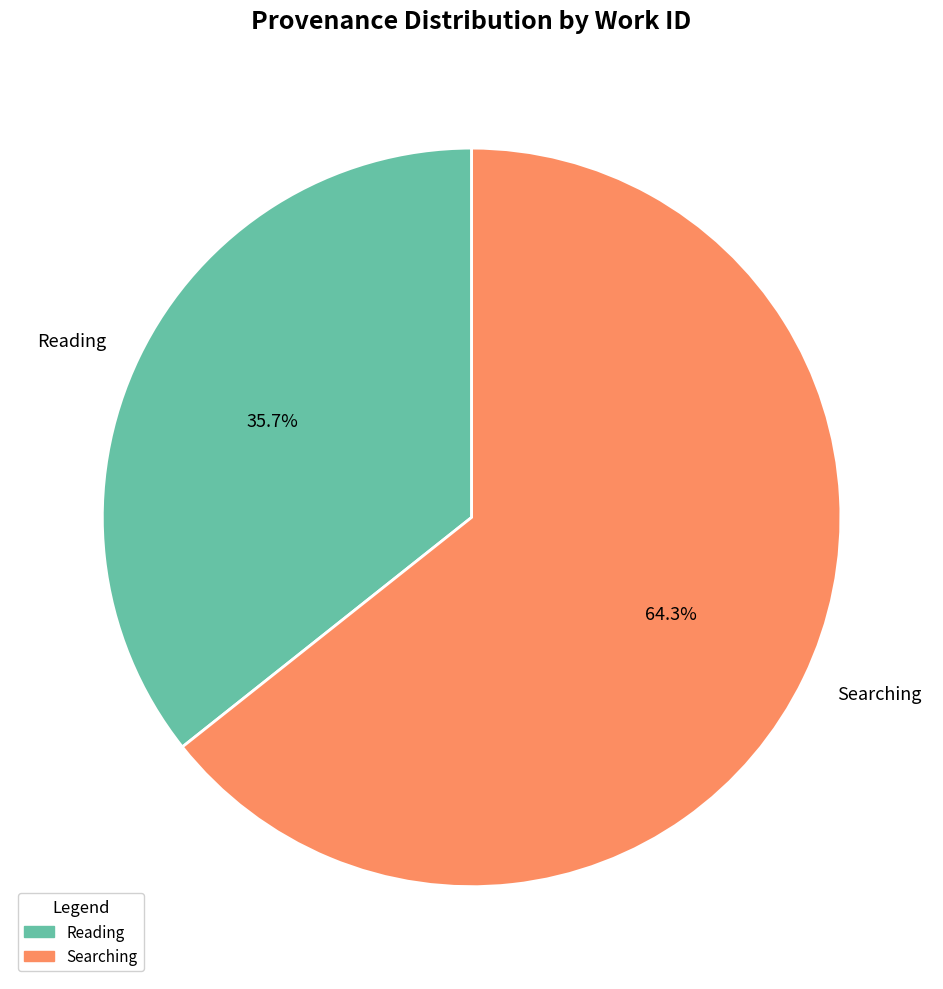

To the nearest percent, what portion does Reading represent?

36%